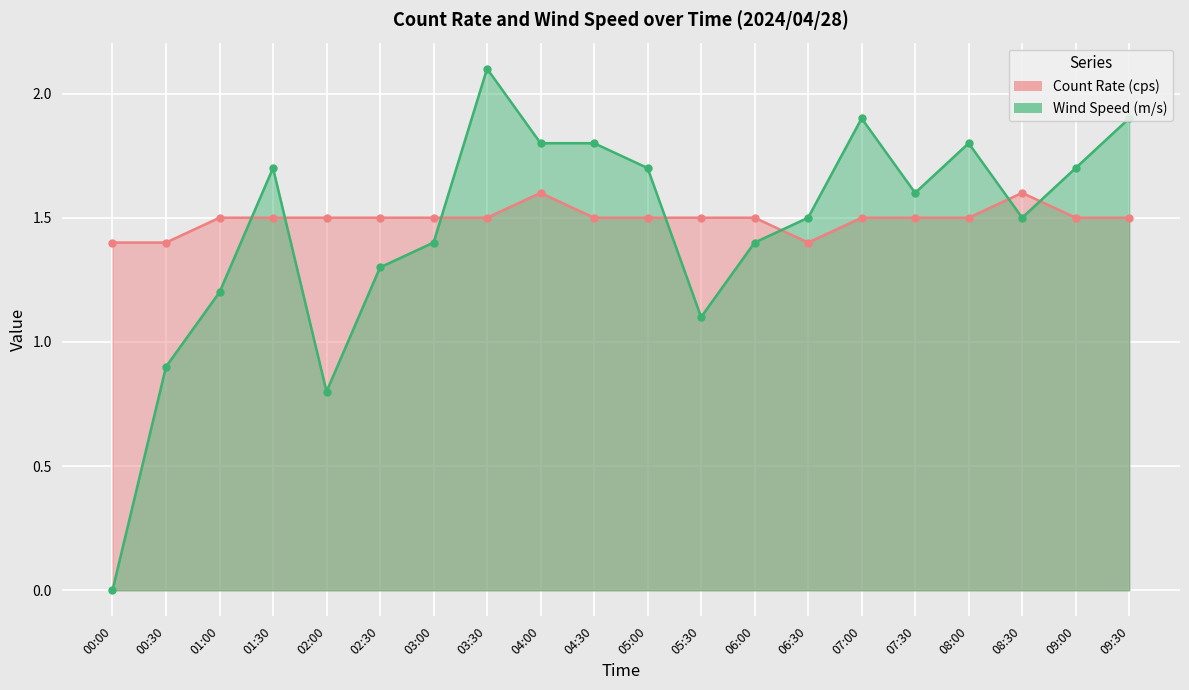

What position from the right is 09:30?

1